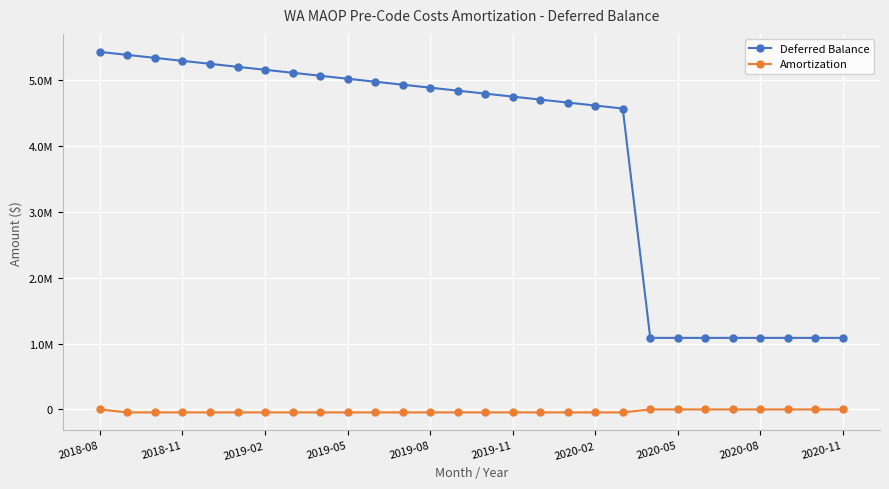

Is this an area chart (filled region under the line)?

No